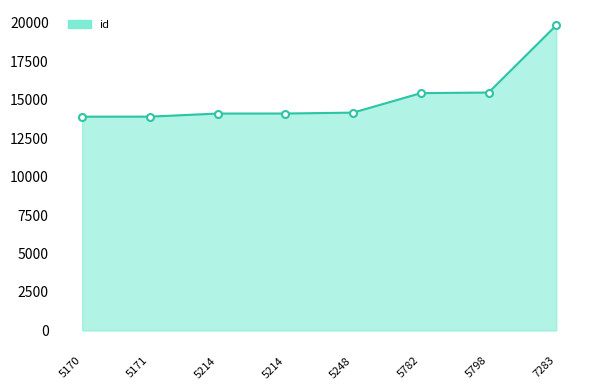

What value does the data have at 5214?

14102